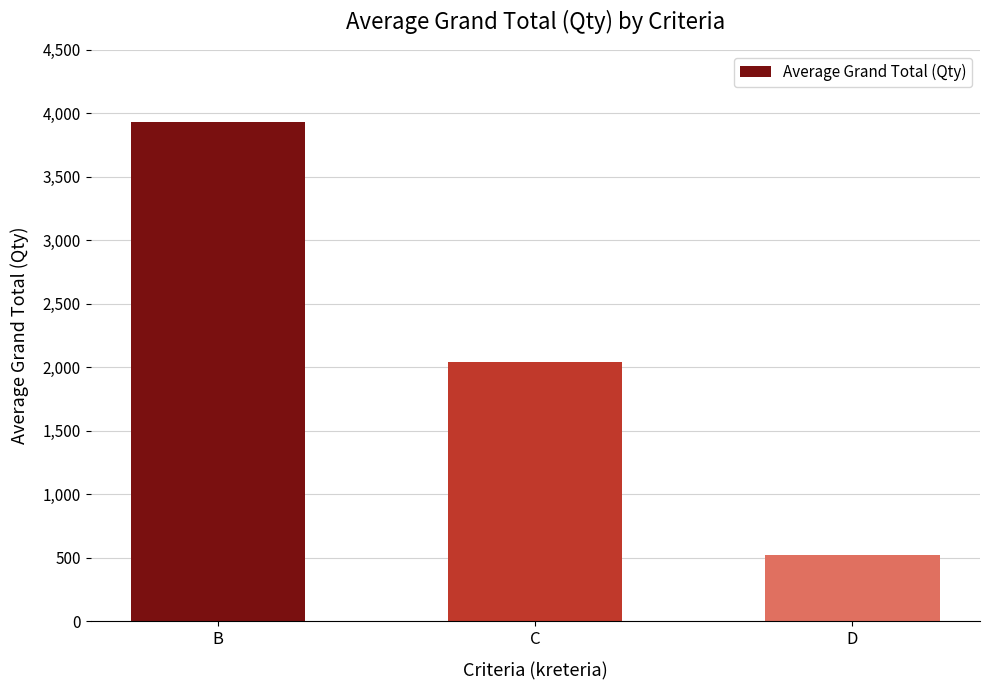

What is the average value?

2165.8